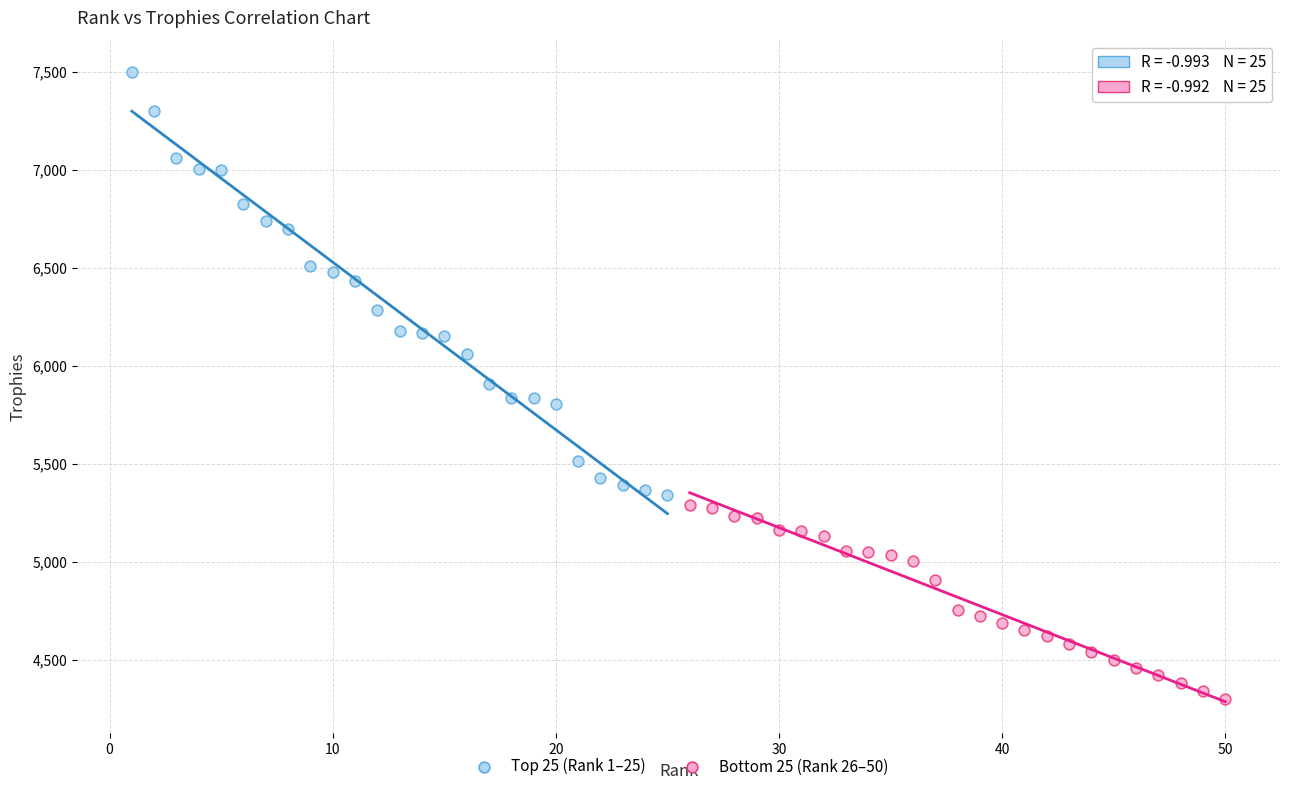

Which series contains the highest Y value?

Top 25 (Rank 1–25)